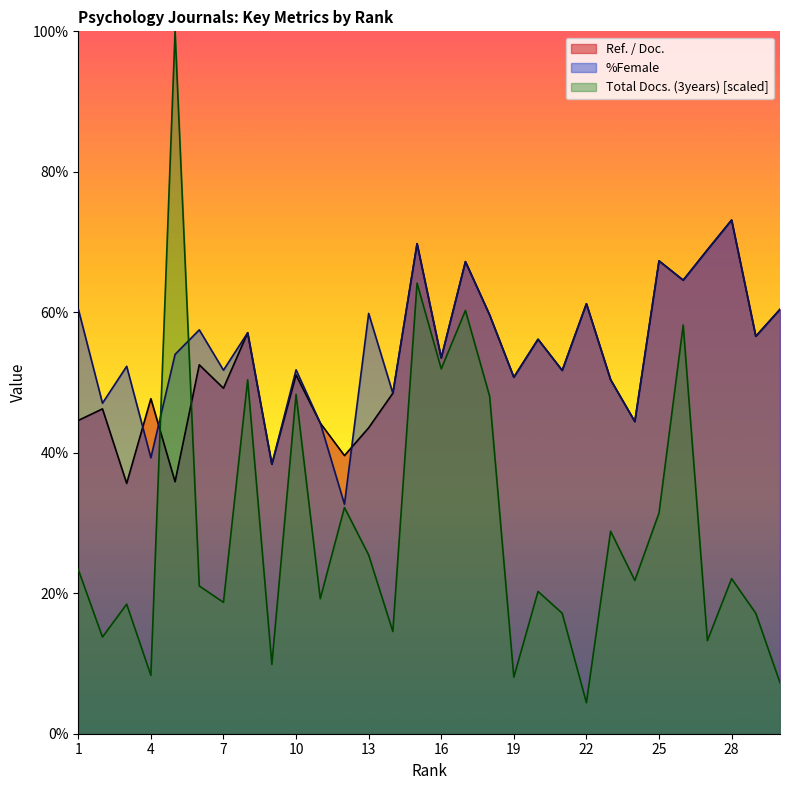

What is the difference between the highest and lowest values at 2?

33.3